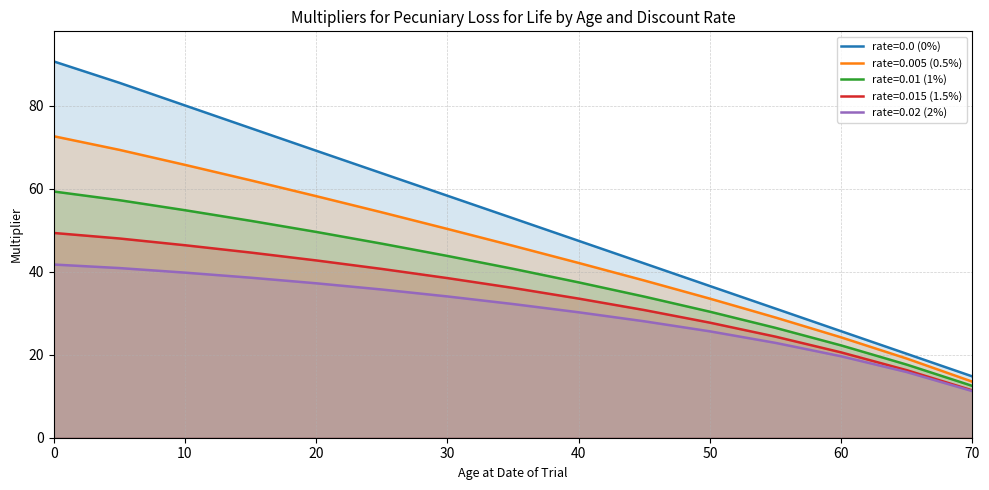

Between 25 and 40, which series saw the biggest shift?

rate=0.0 (0%)